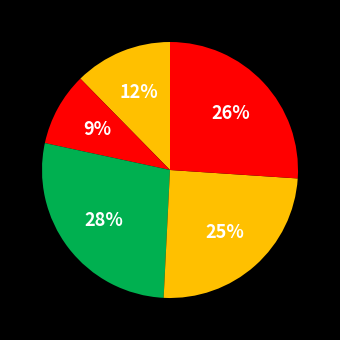

Count the number of slices in the pie.

5